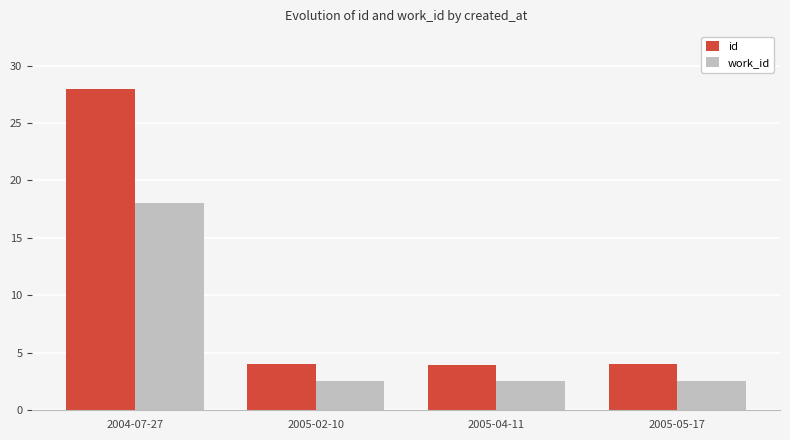

Between 2004-07-27 and 2005-02-10, which series saw the biggest shift?

id